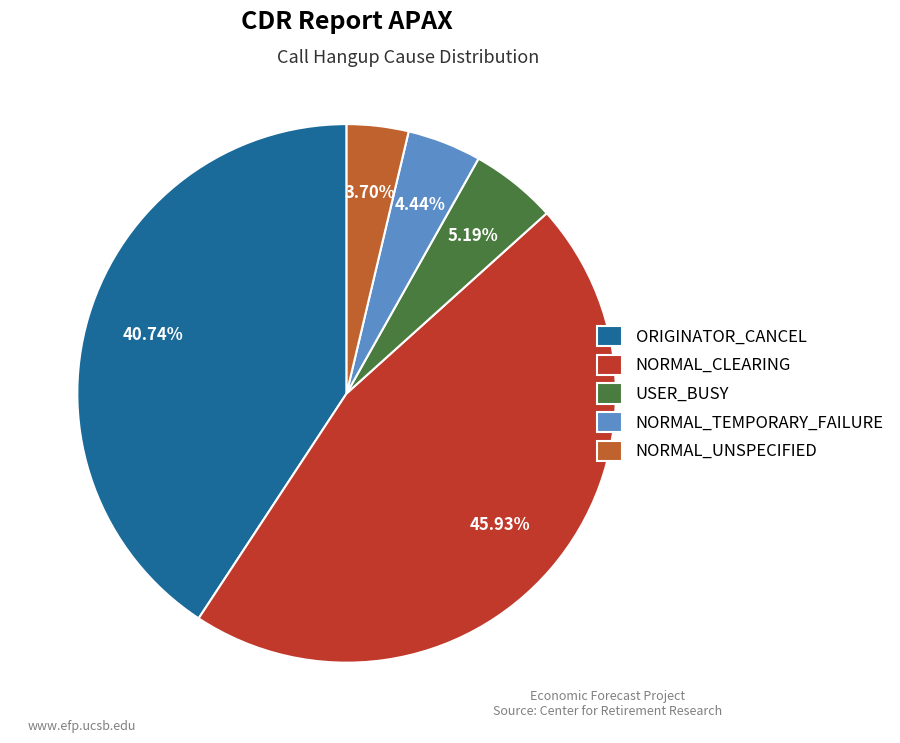

Approximately how many times larger is the value at NORMAL_TEMPORARY_FAILURE compared to USER_BUSY?

0.9